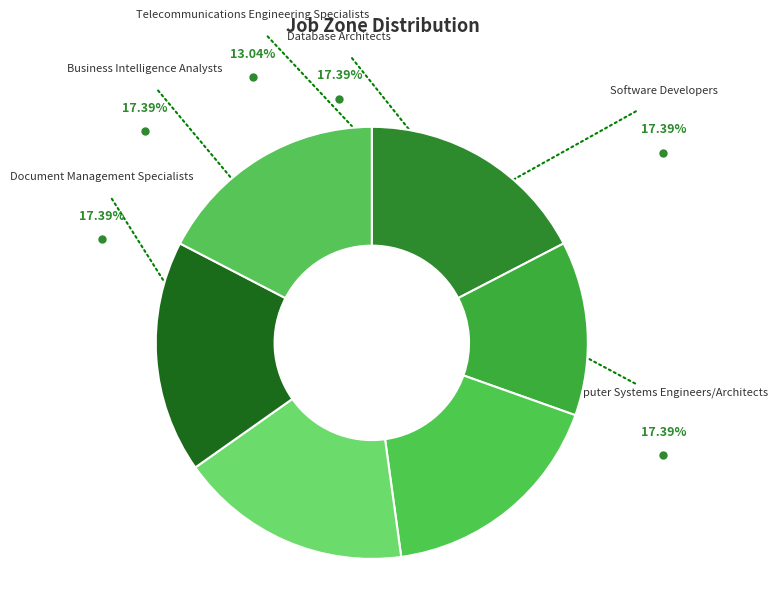

Combined, do Computer Systems Engineers/Architects and Telecommunications Engineering Specialists account for over 50%?

No